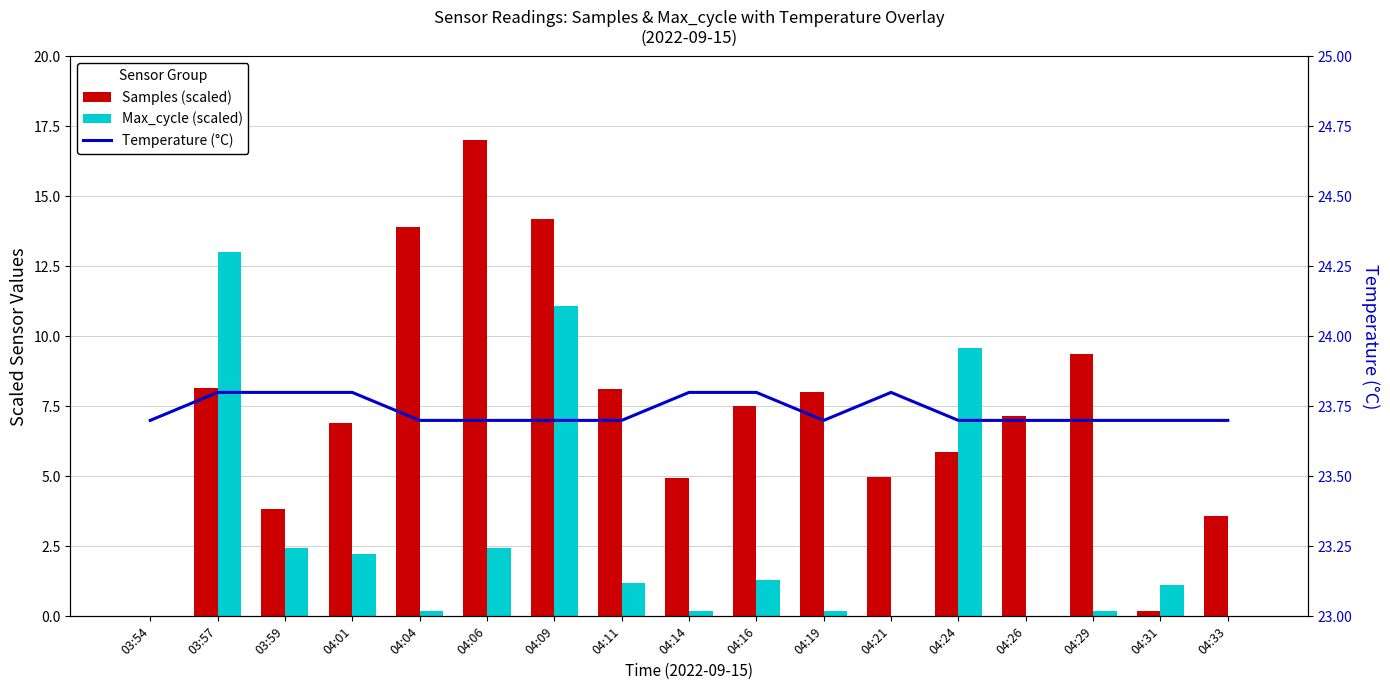

Reading left to right, what are all the values shown in this chart?

Samples (scaled): 0.0	8.2	3.8	6.9	13.9	17.0	14.2	8.1	4.9	7.5	8.0	5.0	5.9	7.2	9.4	0.2	3.6
Max_cycle (scaled): 0.0	13.0	2.4	2.2	0.2	2.4	11.1	1.2	0.2	1.3	0.2	0.0	9.6	0.0	0.2	1.1	0.0
Temperature (°C): 23.7	23.8	23.8	23.8	23.7	23.7	23.7	23.7	23.8	23.8	23.7	23.8	23.7	23.7	23.7	23.7	23.7